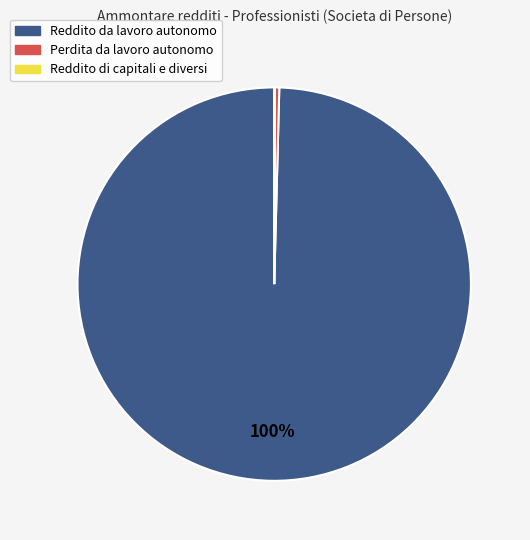

To the nearest percent, what is the average slice percentage?

33%